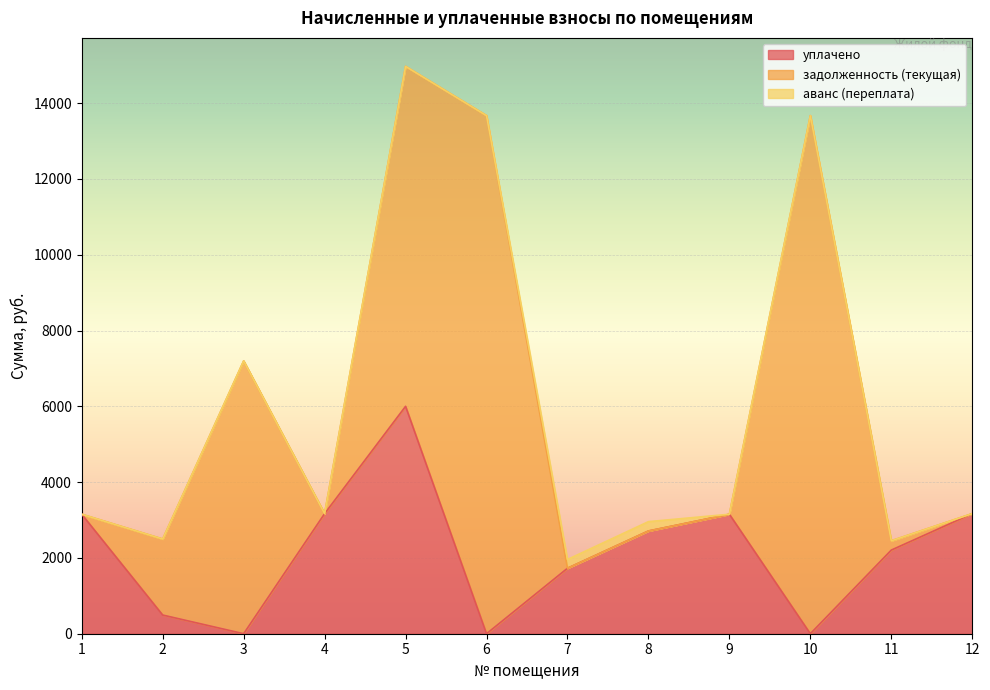

The value of аванс (переплата) at 5 is 138.6. True or false?

False